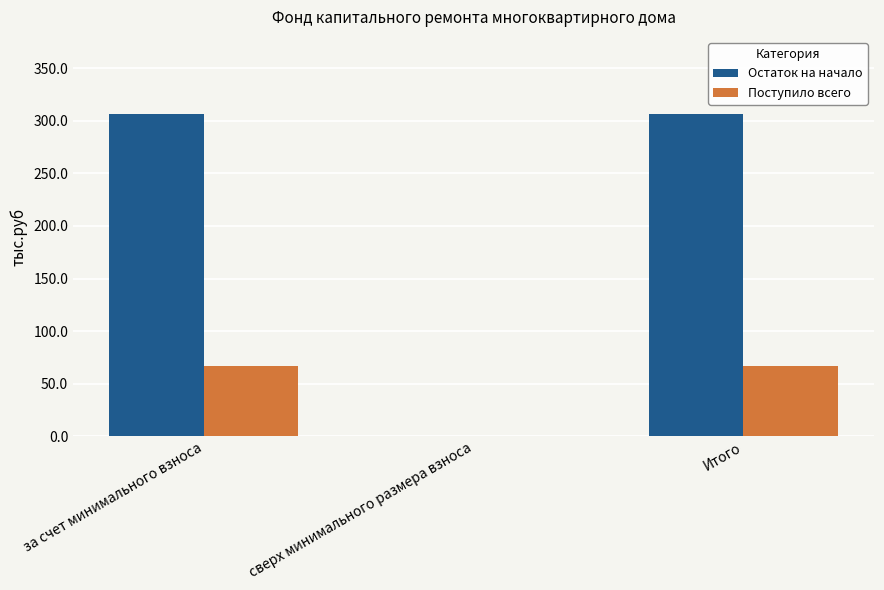

Reading right to left, list all the values displayed in this chart.

Остаток на начало: 306.7	0.0	306.7
Поступило всего: 67.2	0.0	67.2